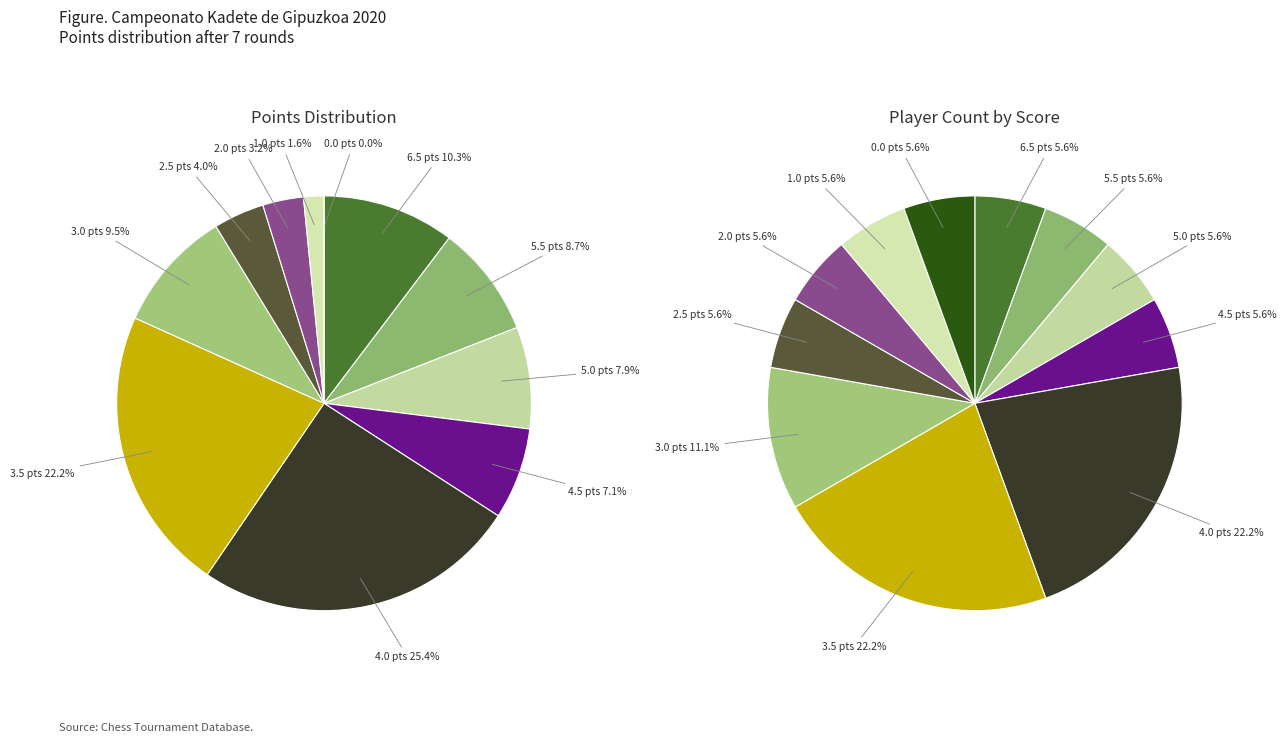

Does Gimenez Lopez Zuhaitz represent more than half of the total?

No